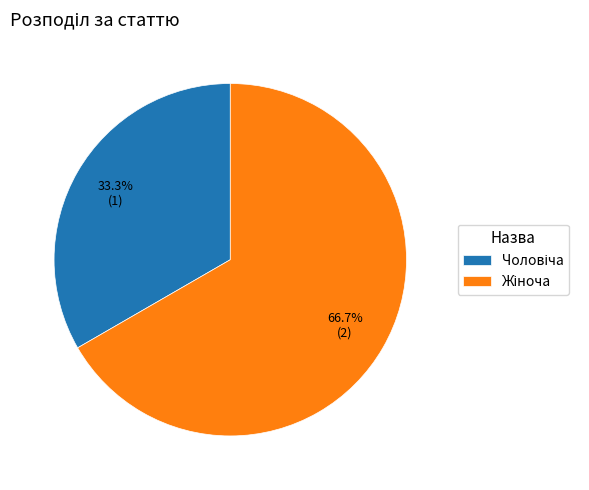

To the nearest percent, what is the difference between the largest and smallest slice percentages?

33%